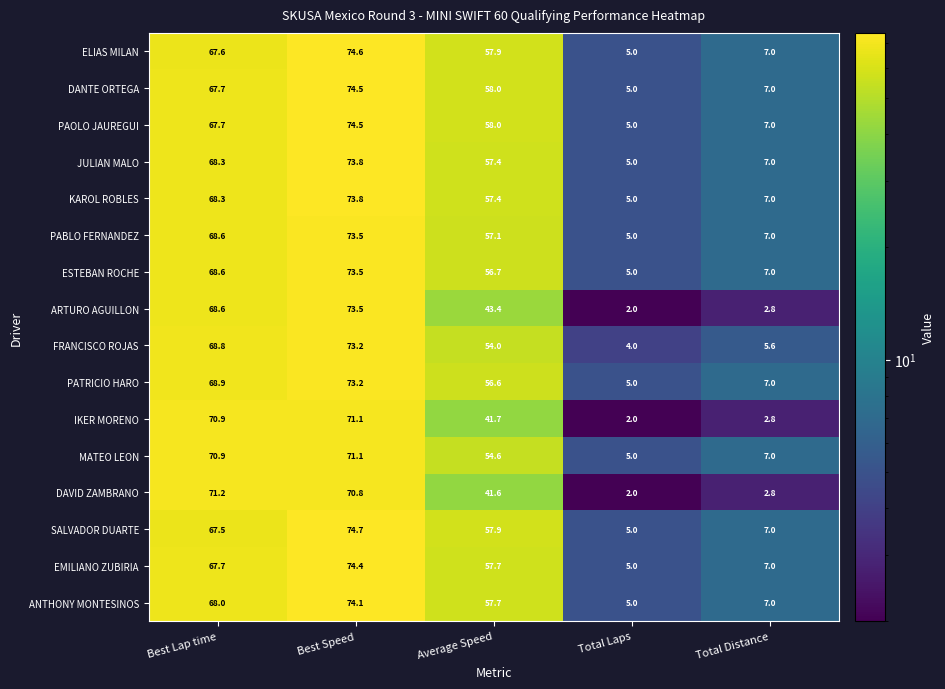

What is the difference between the maximum and minimum values in the FRANCISCO ROJAS series?

69.2